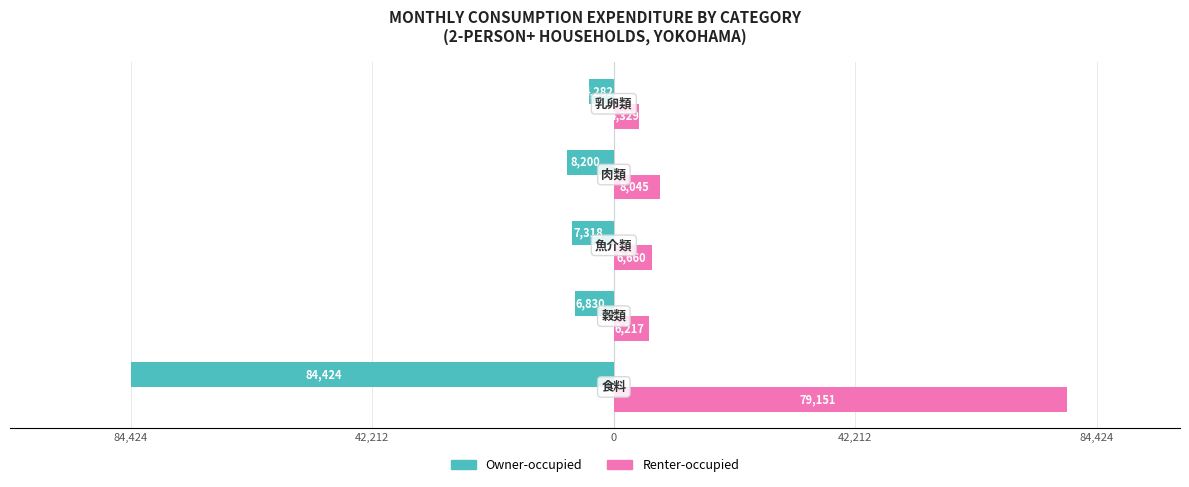

What are all the series names shown in the legend?

Owner-occupied, Renter-occupied